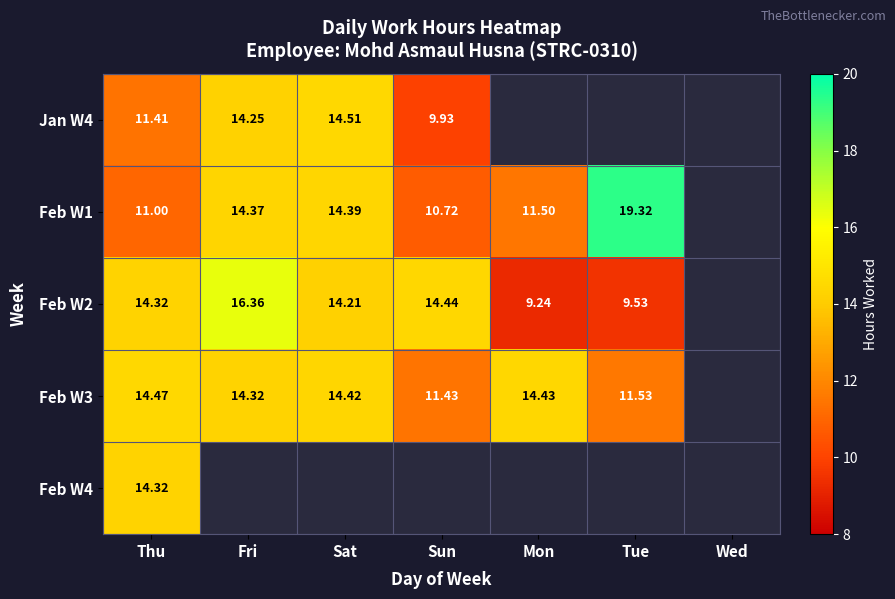

What is the difference between the Feb W3 values at Mon and Sun?

3.0